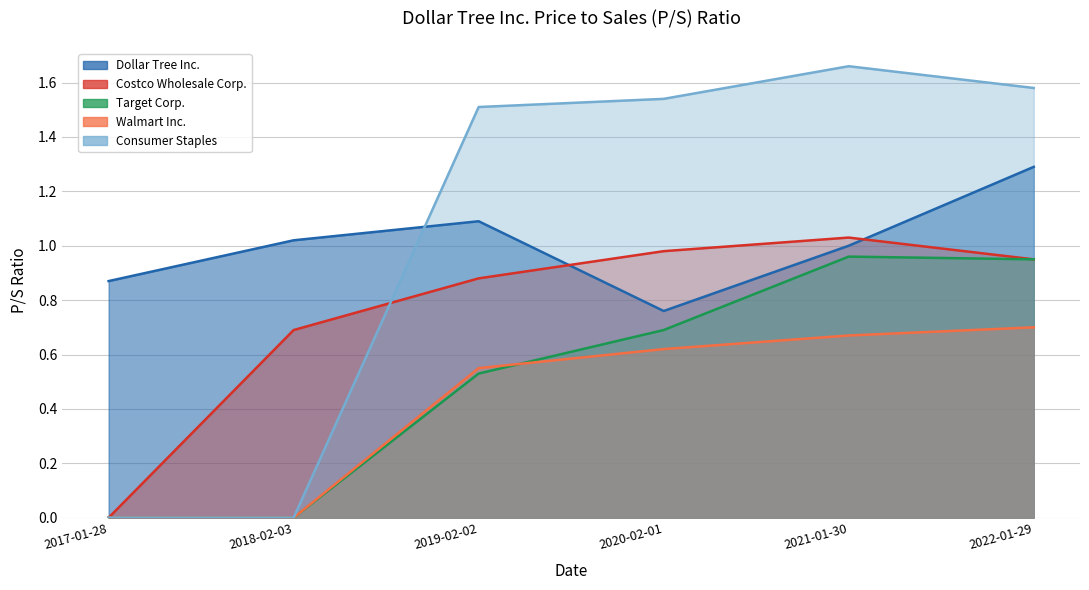

What are all the series names shown in the legend?

Dollar Tree Inc., Costco Wholesale Corp., Target Corp., Walmart Inc., Consumer Staples